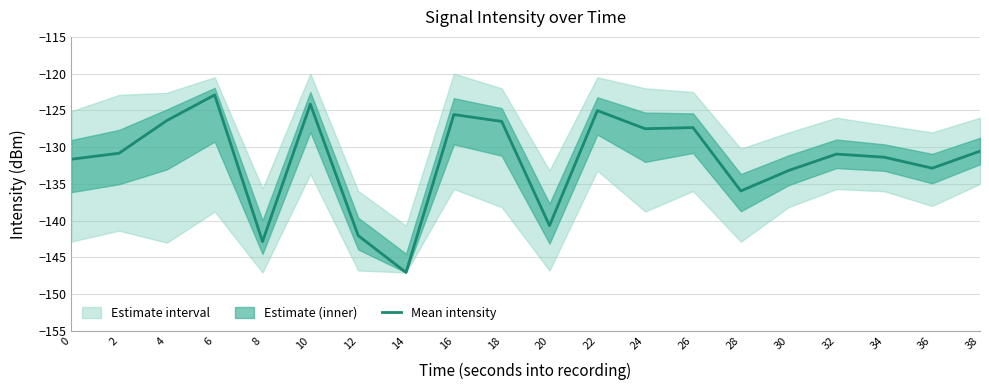

How many interior local peaks (higher than both neighbors) does the data have?

6